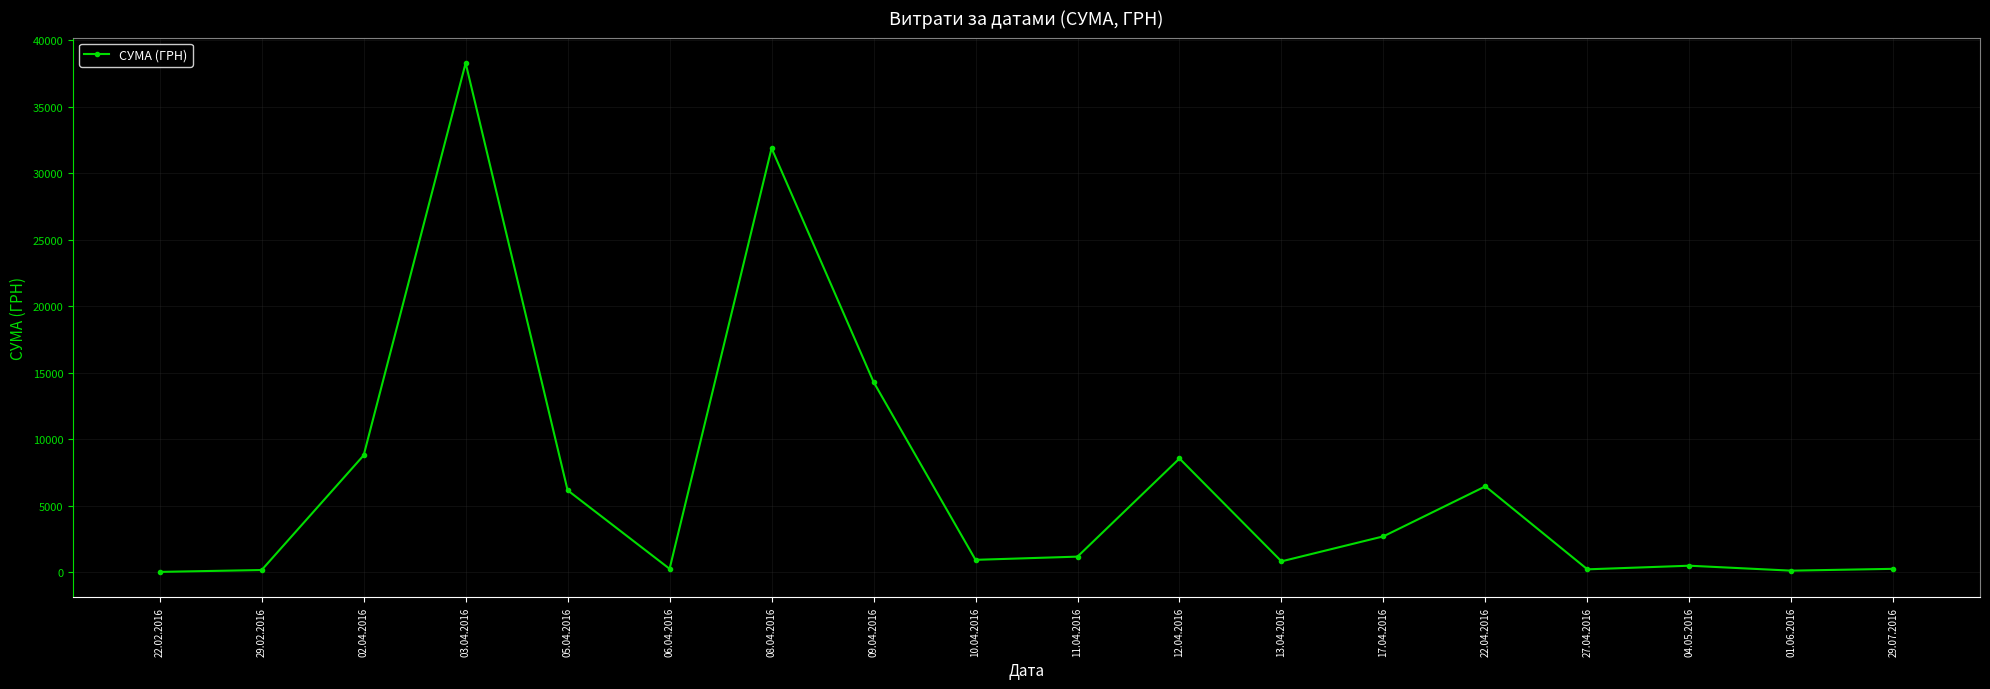

What is the maximum value shown in the chart?

38303.0